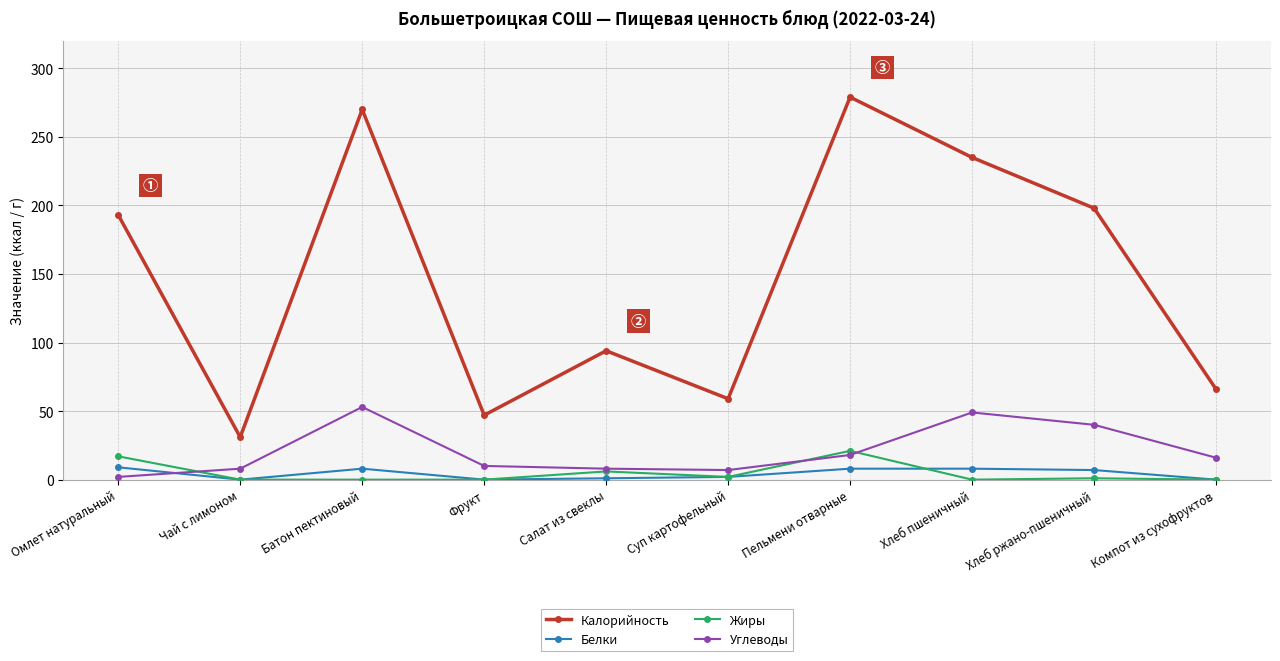

Is it true that Углеводы equals 16 at Компот из сухофруктов?

True